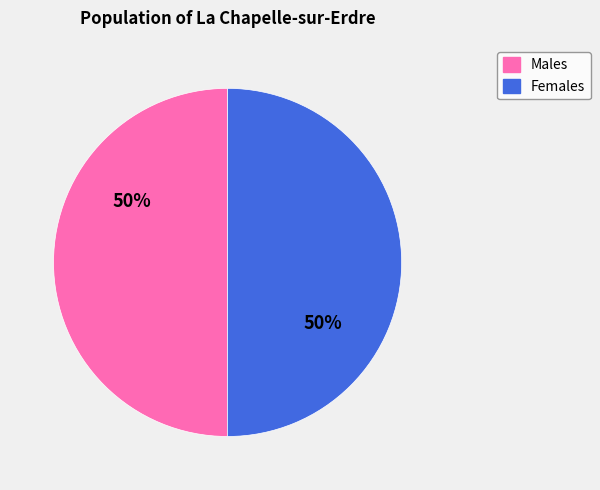

To the nearest percent, what is the average slice percentage?

50%